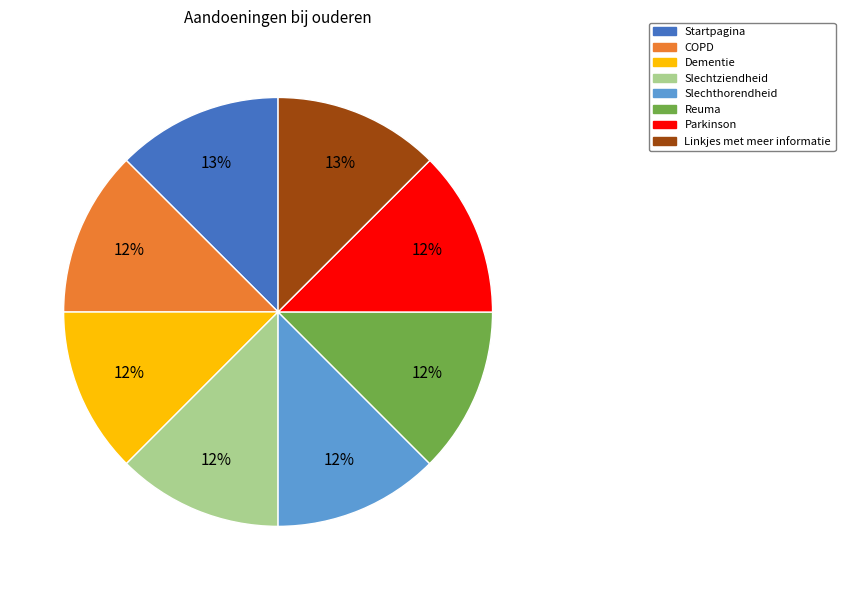

What percentage is the COPD slice, to the nearest percent?

12%